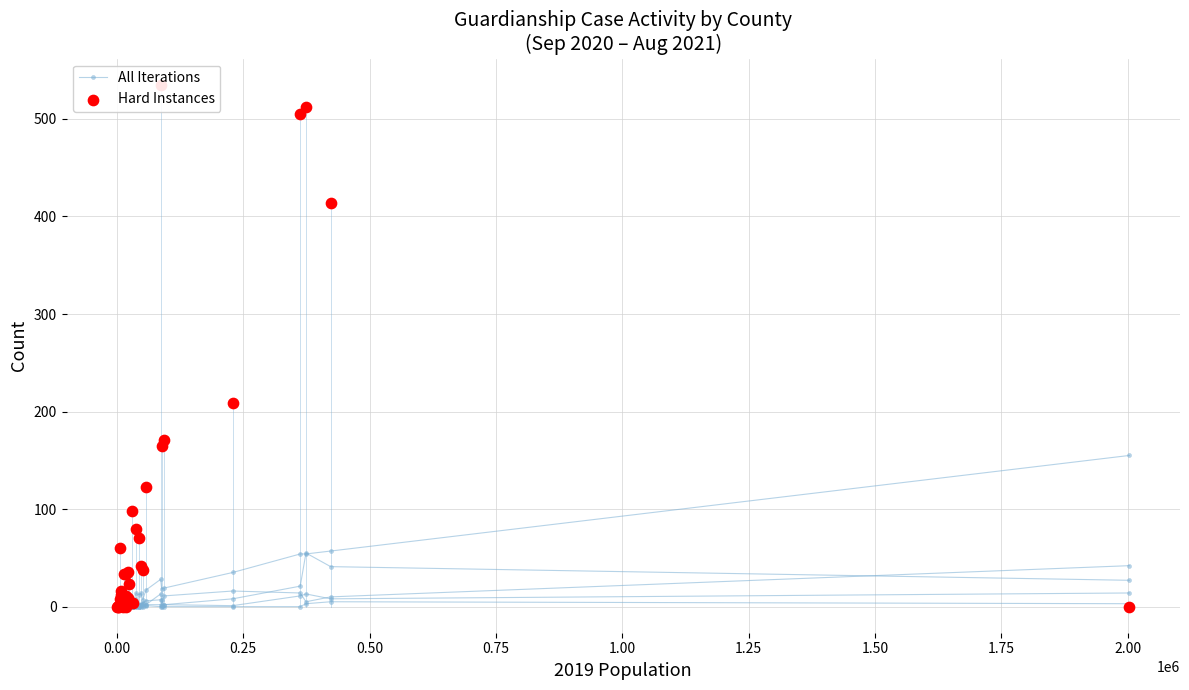

Which series has the widest spread of Y values?

Hard Instances